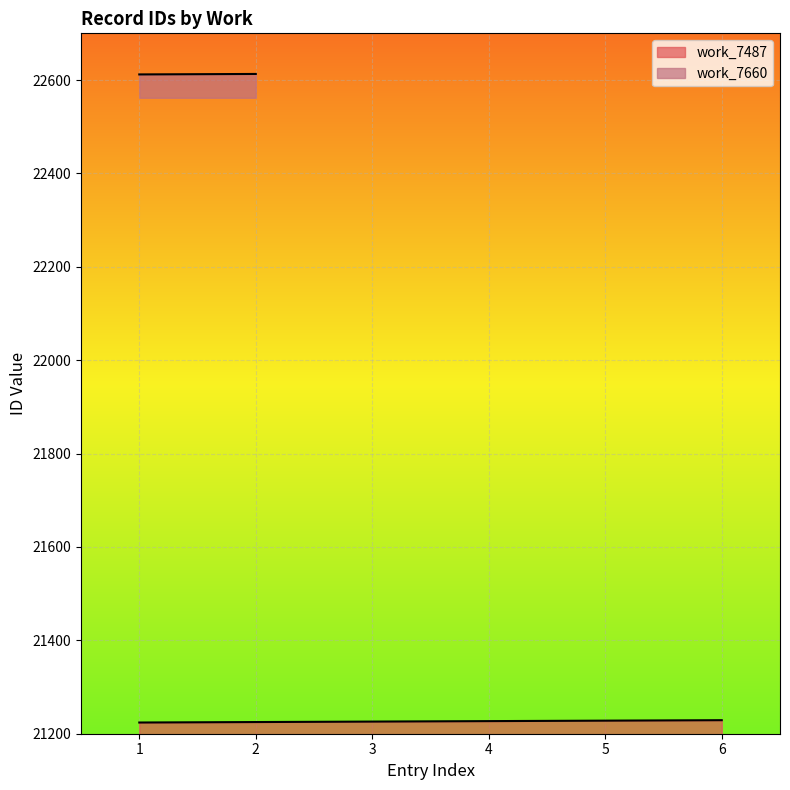

What is the average value?

21226